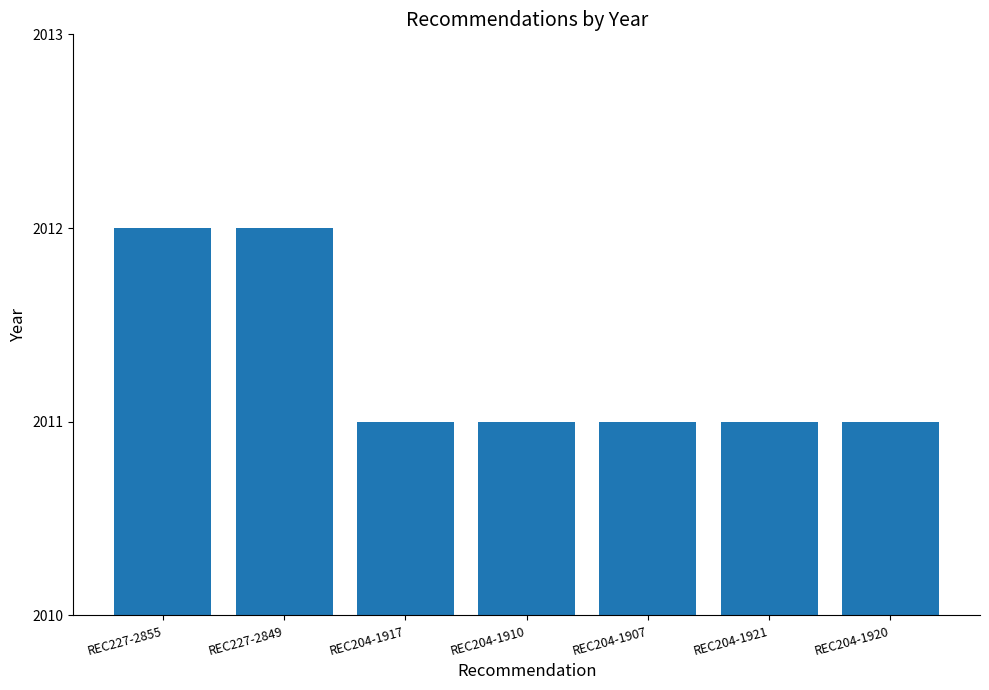

Are the bars horizontal?

No